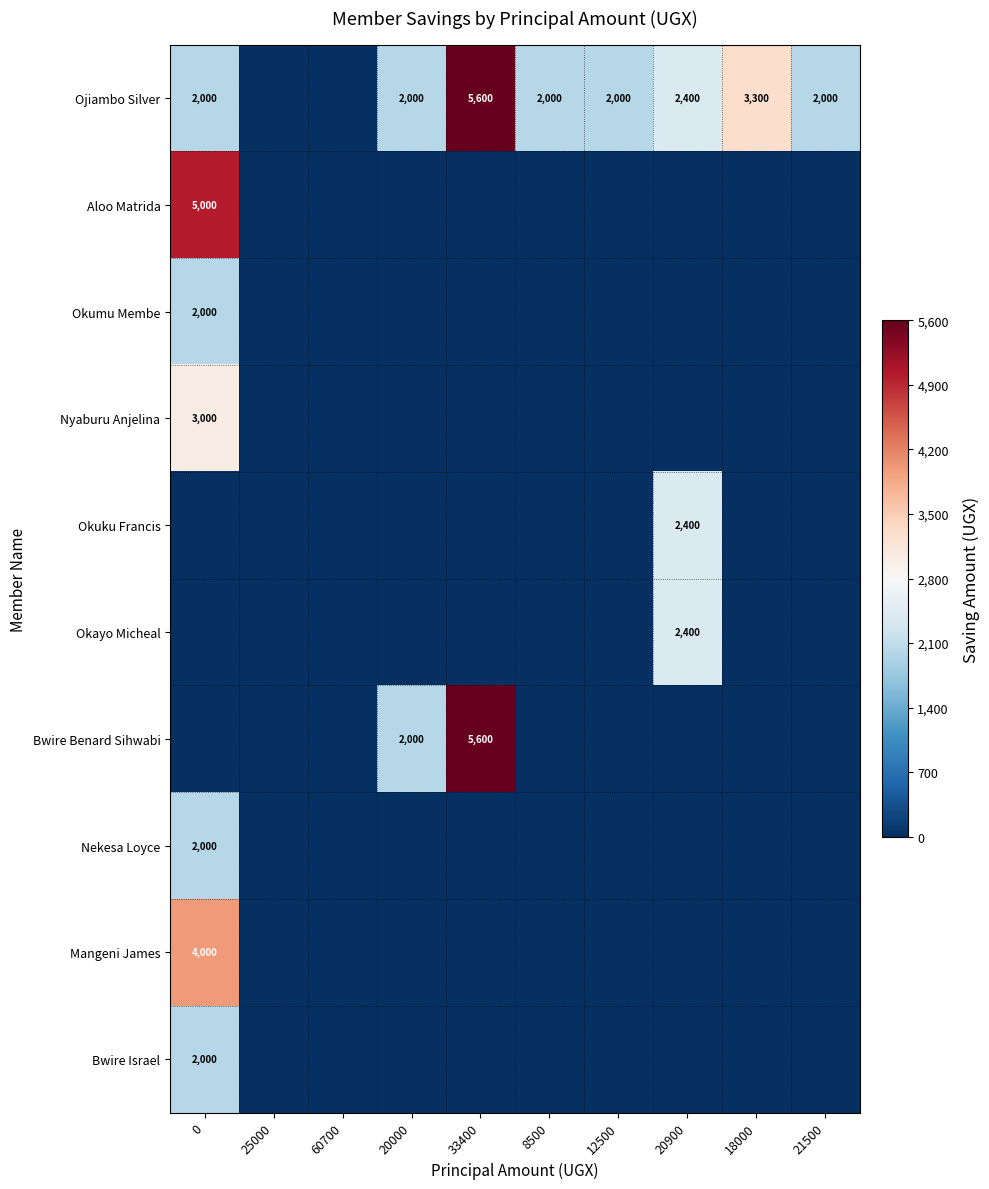

The Bwire Benard Sihwabi series shows 3553 at 33400. True or false?

False